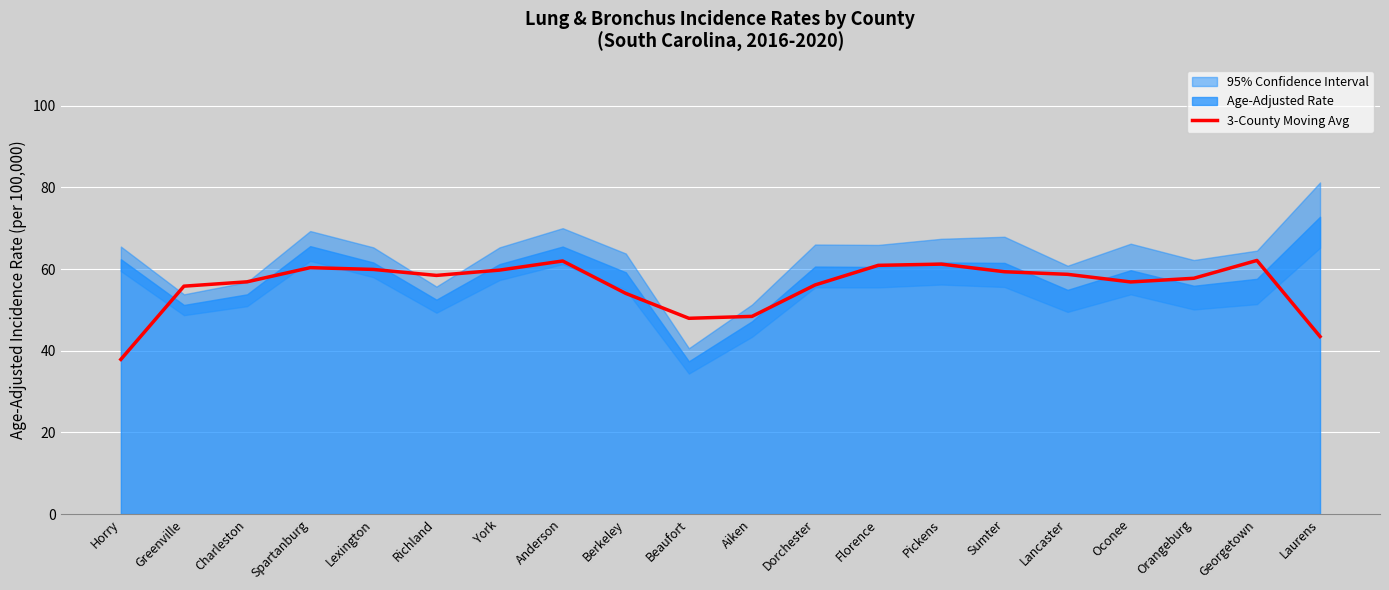

List the labels in order of value, smallest first.

Horry, Laurens, Beaufort, Aiken, Berkeley, Greenville, Dorchester, Oconee, Charleston, Orangeburg, Richland, Lancaster, Sumter, York, Lexington, Spartanburg, Florence, Pickens, Anderson, Georgetown